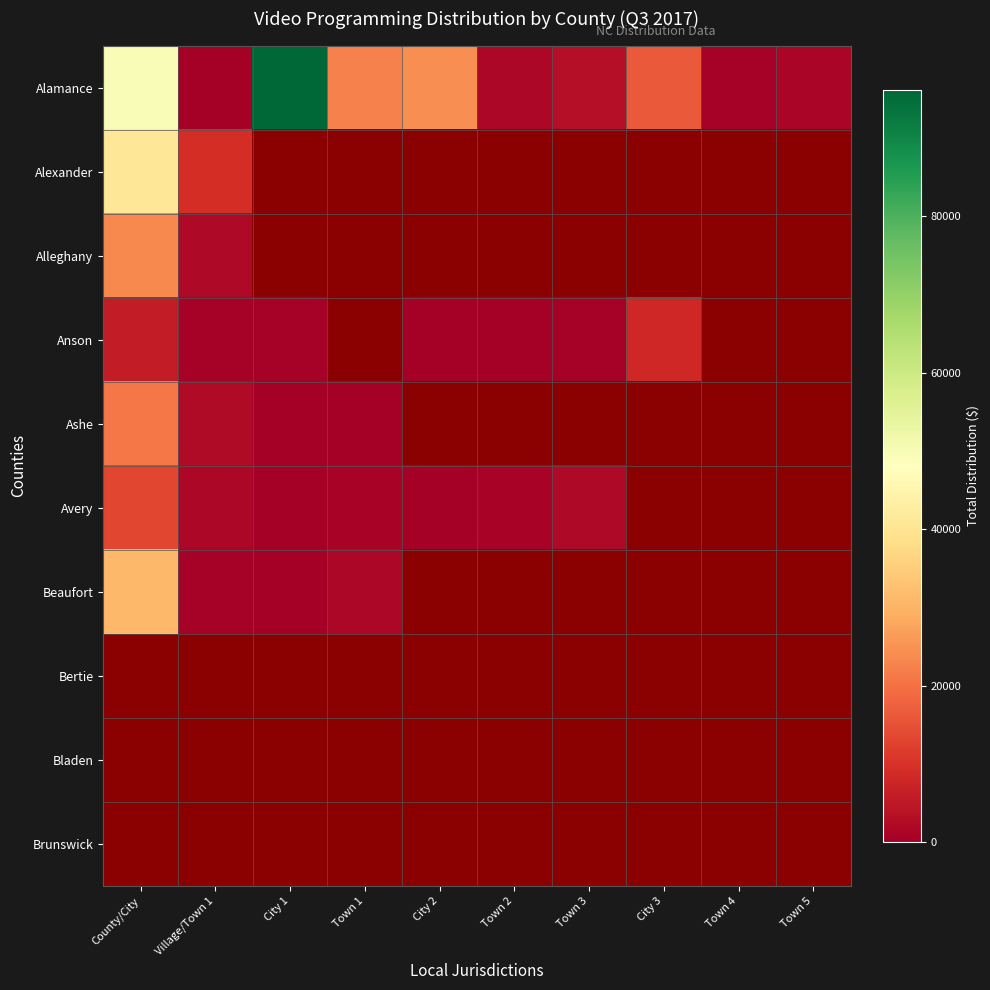

The value of Anson at City 3 is 11057.2. True or false?

False